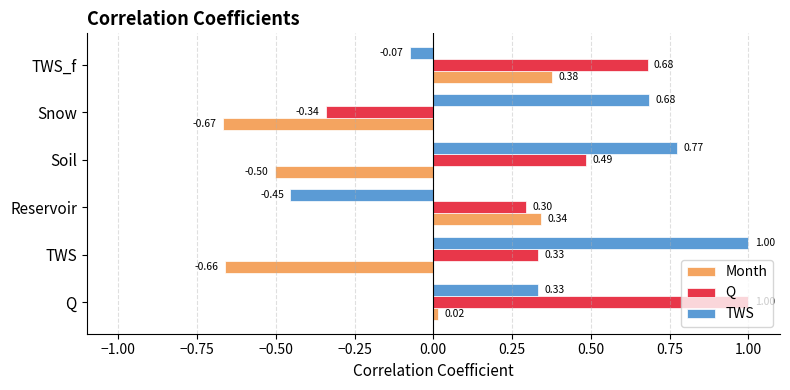

At which category is the sum across all series the highest?

Q